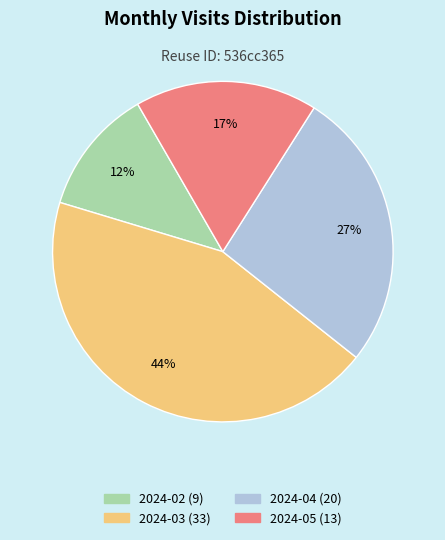

Is it true that 2024-05 is 17% of the pie?

True